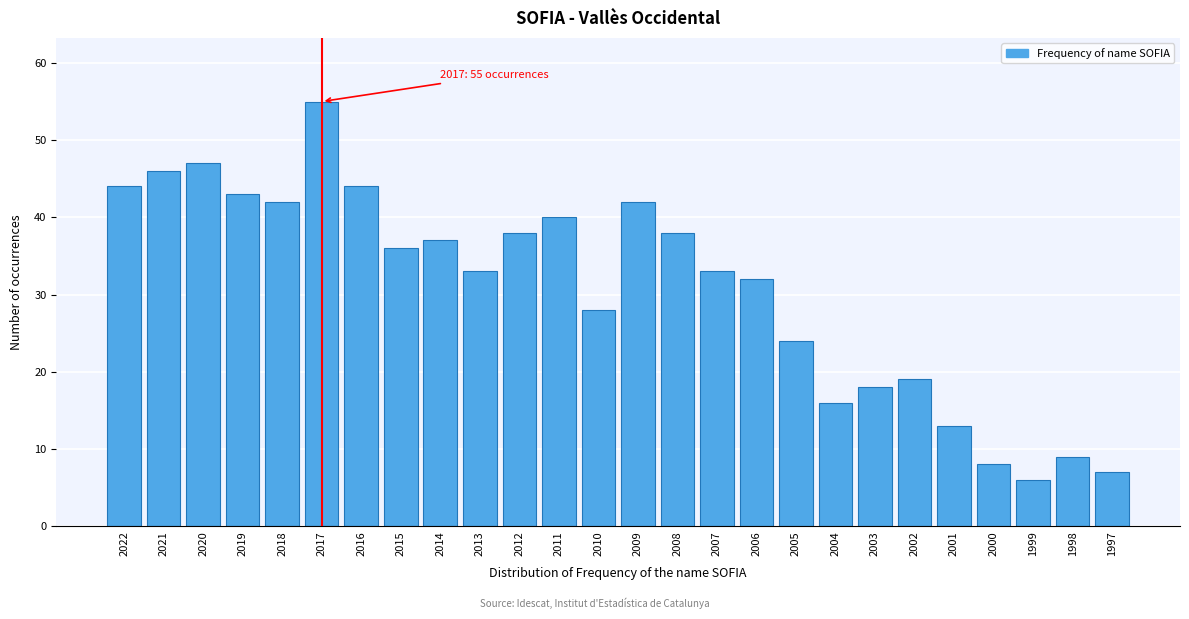

Reading right to left, what are all the values shown in this chart?

1997=7	1998=9	1999=6	2000=8	2001=13	2002=19	2003=18	2004=16	2005=24	2006=32	2007=33	2008=38	2009=42	2010=28	2011=40	2012=38	2013=33	2014=37	2015=36	2016=44	2017=55	2018=42	2019=43	2020=47	2021=46	2022=44